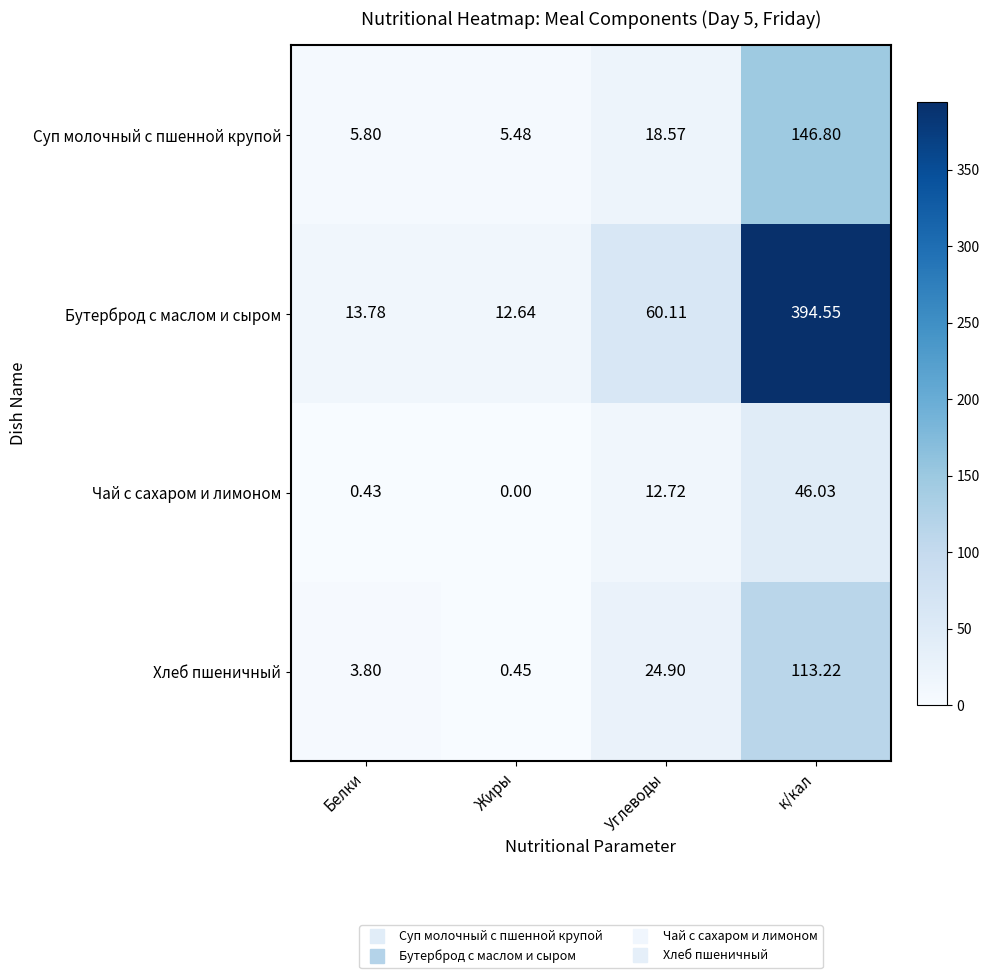

At which label does Чай с сахаром и лимоном first exceed 12?

Углеводы